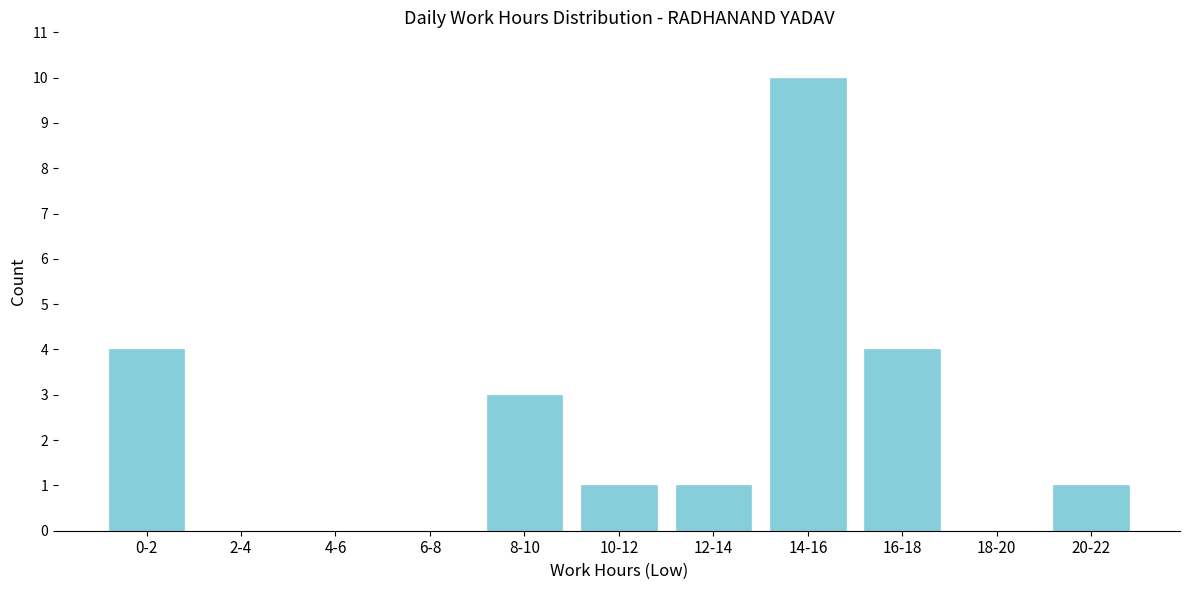

Reading left to right, transcribe all the data shown in this chart.

0-2=4	2-4=0	4-6=0	6-8=0	8-10=3	10-12=1	12-14=1	14-16=10	16-18=4	18-20=0	20-22=1